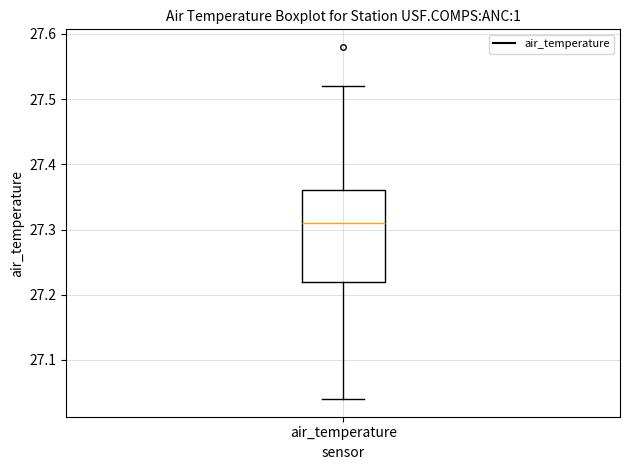

Where does the median line of the box for air_temperature sit on the y-axis? The values are not printed on the chart, so give them approximately, as read against the axis.

27.31